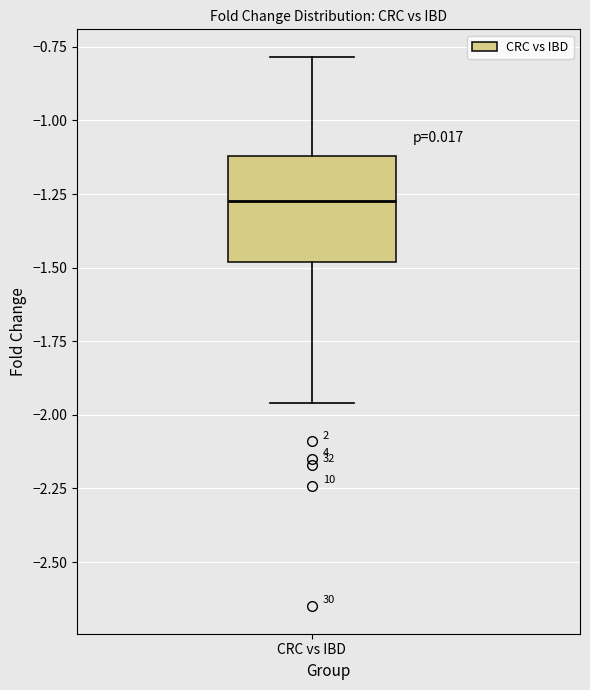

Read this box plot against the y-axis: the position of the median line, the range covered by the box, and the ends of both whiskers. The values are not printed on the chart, so give them approximately, as read against the axis.

median -1.25, box -1.50 to -1.10, whiskers -1.95 to -0.80